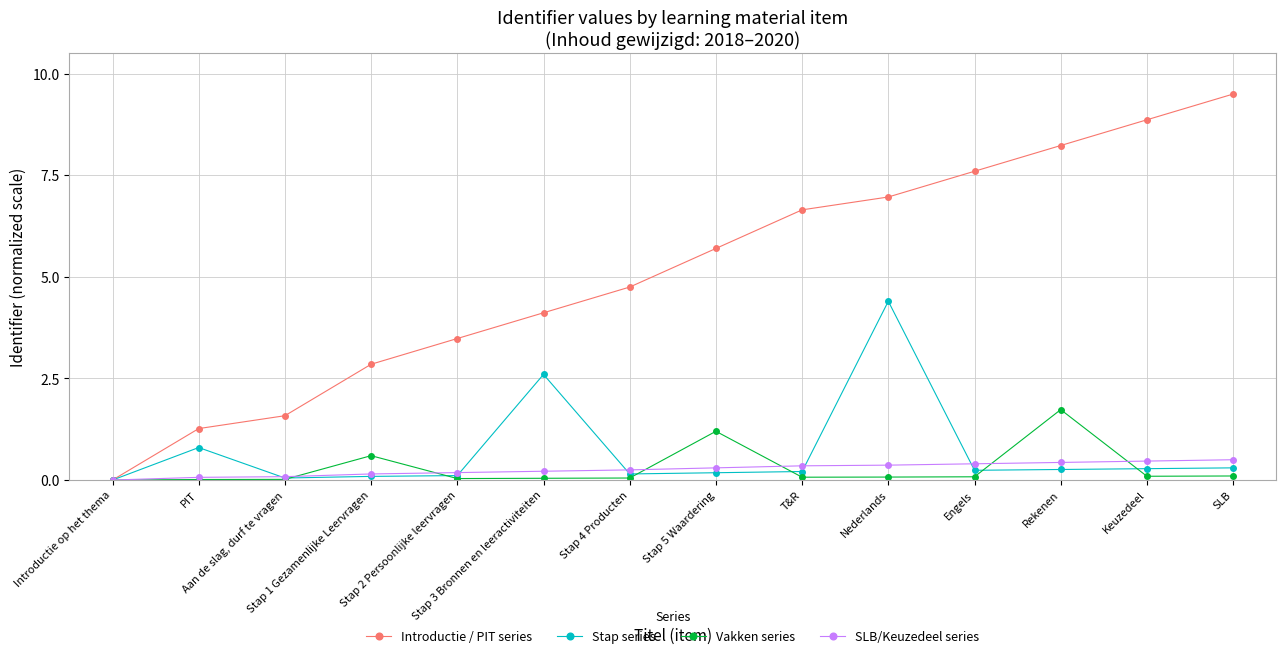

At which category is the sum across all series the highest?

Nederlands